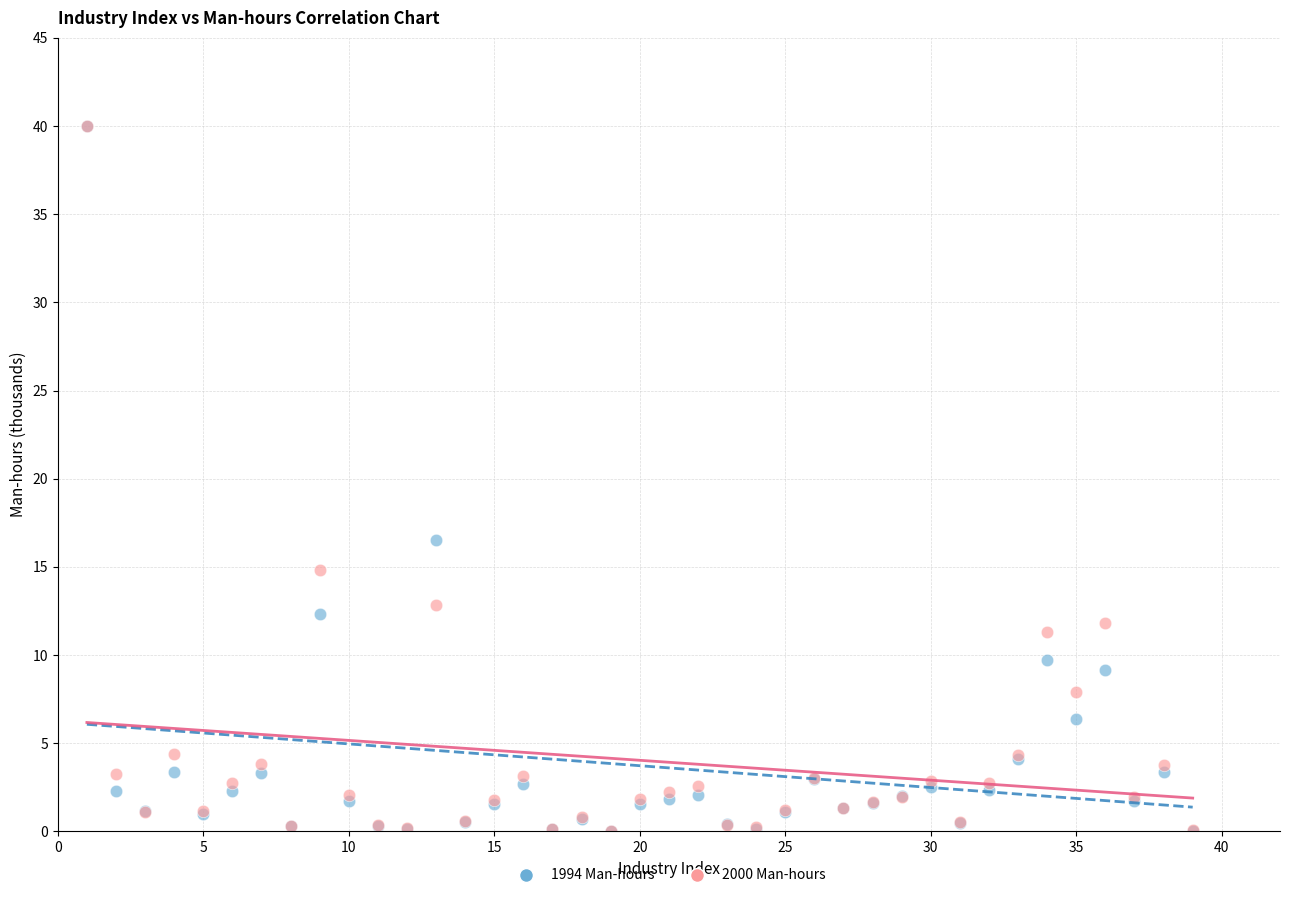

Across all series, what Y value is closest to 20?

16.5